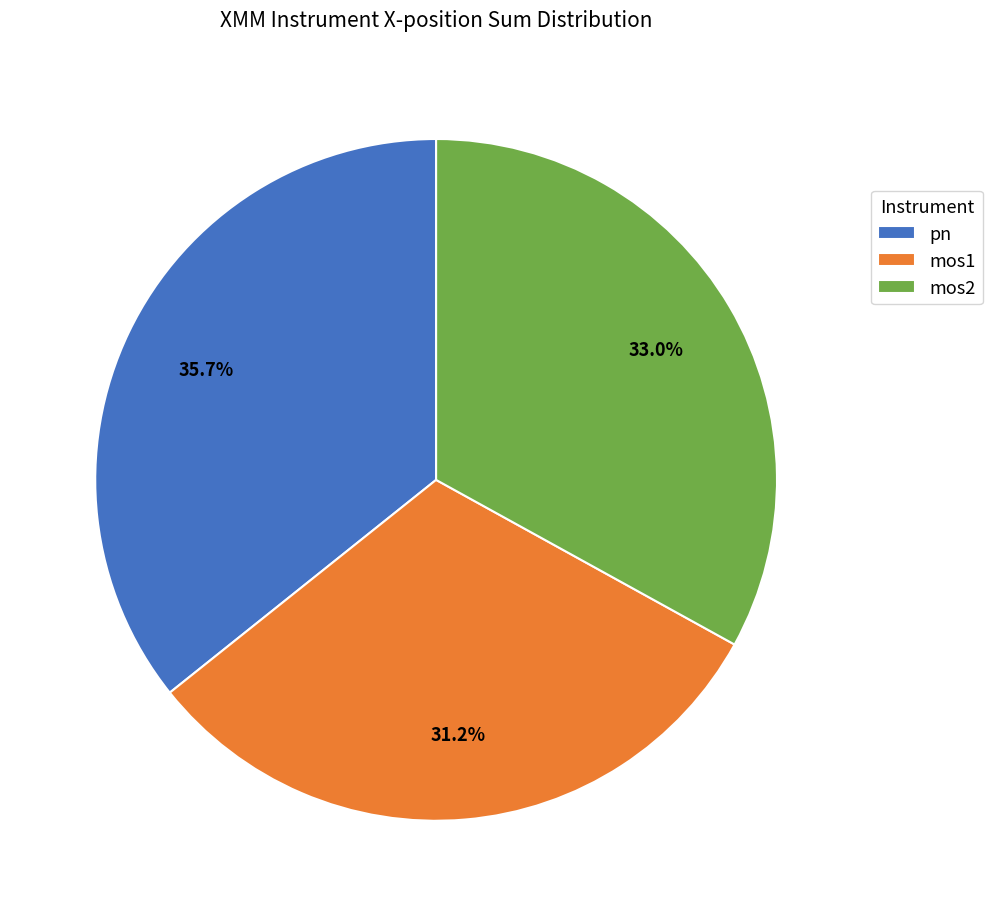

How many slices are in this pie chart?

3